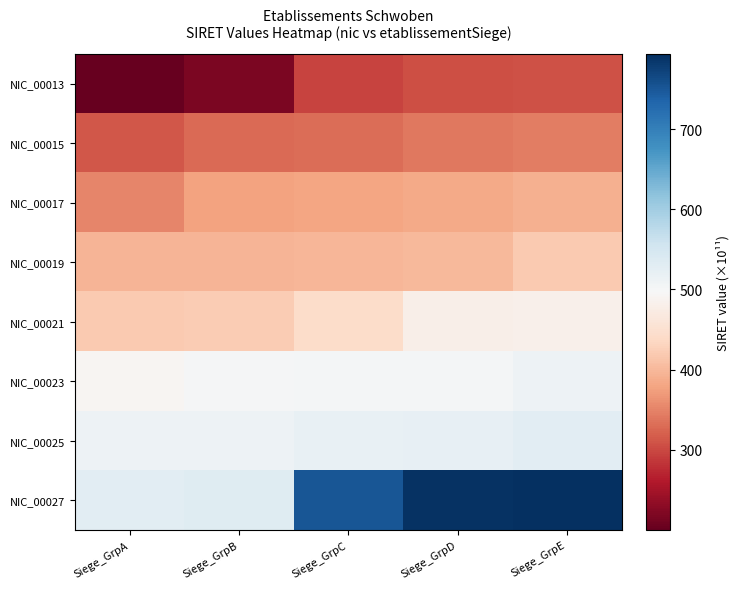

Which series changed the most between Siege_GrpB and Siege_GrpD?

NIC_00027